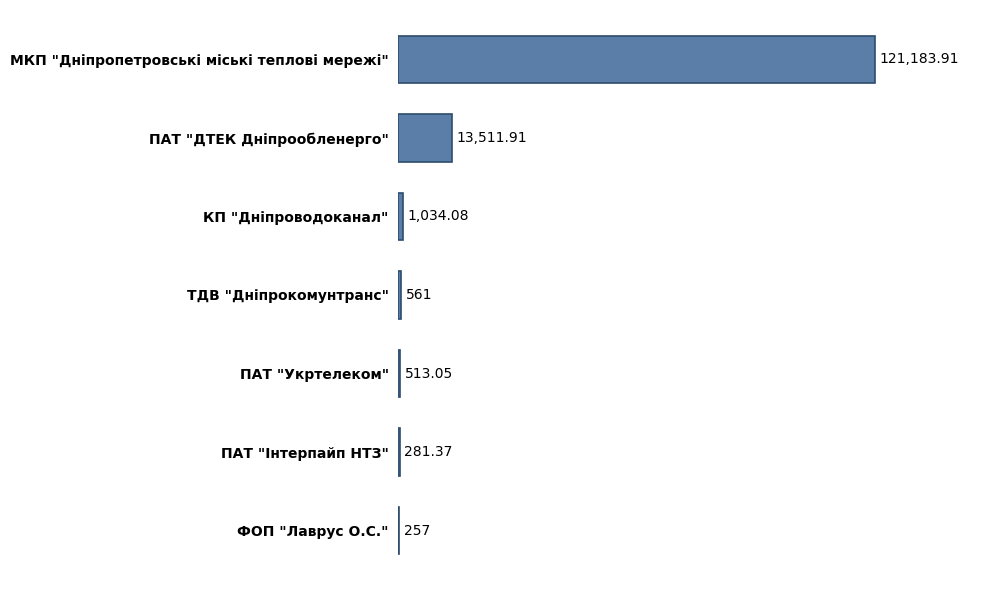

At which label is the value closest to 60720?

ПАТ "ДТЕК Дніпрообленерго"